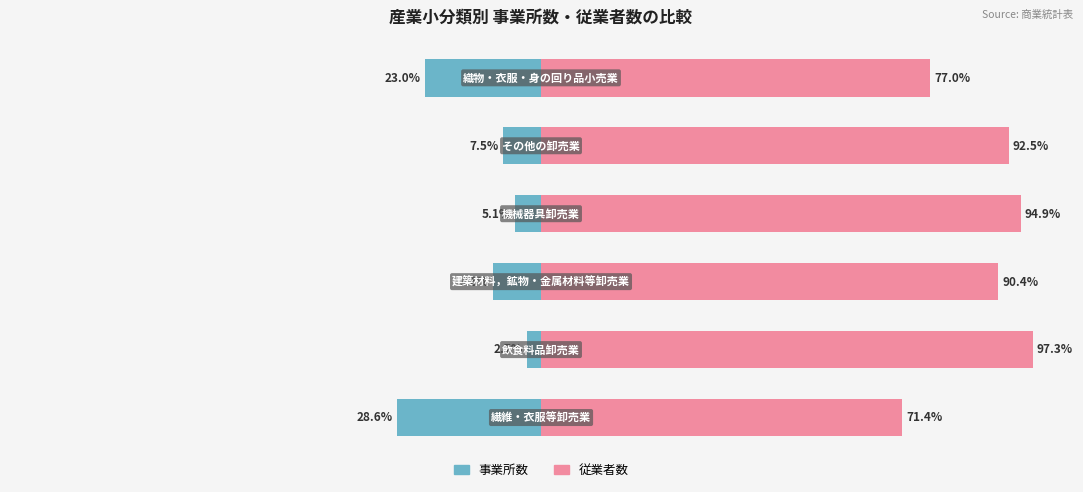

Reading left to right, what are all the values shown in this chart?

事業所数: -28.6	-2.7	-9.6	-5.1	-7.5	-23.0
従業者数: 71.4	97.3	90.4	94.9	92.5	77.0